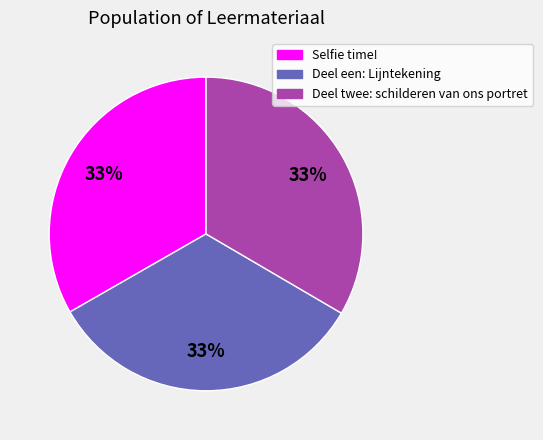

Is it true that Deel een: Lijntekening is 33% of the pie?

True